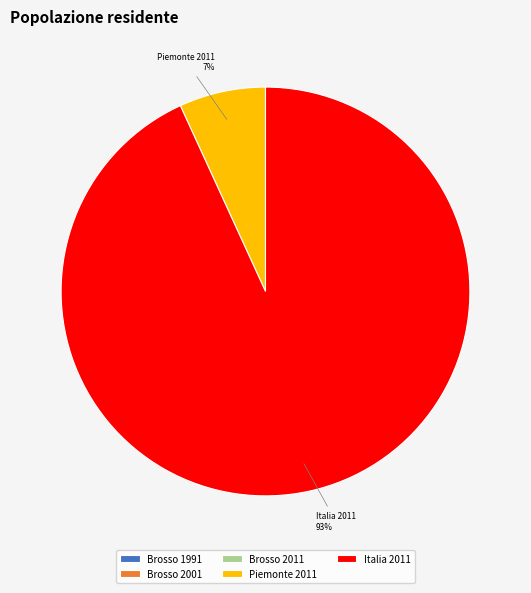

Is it true that Italia 2011 is 93% of the pie?

True